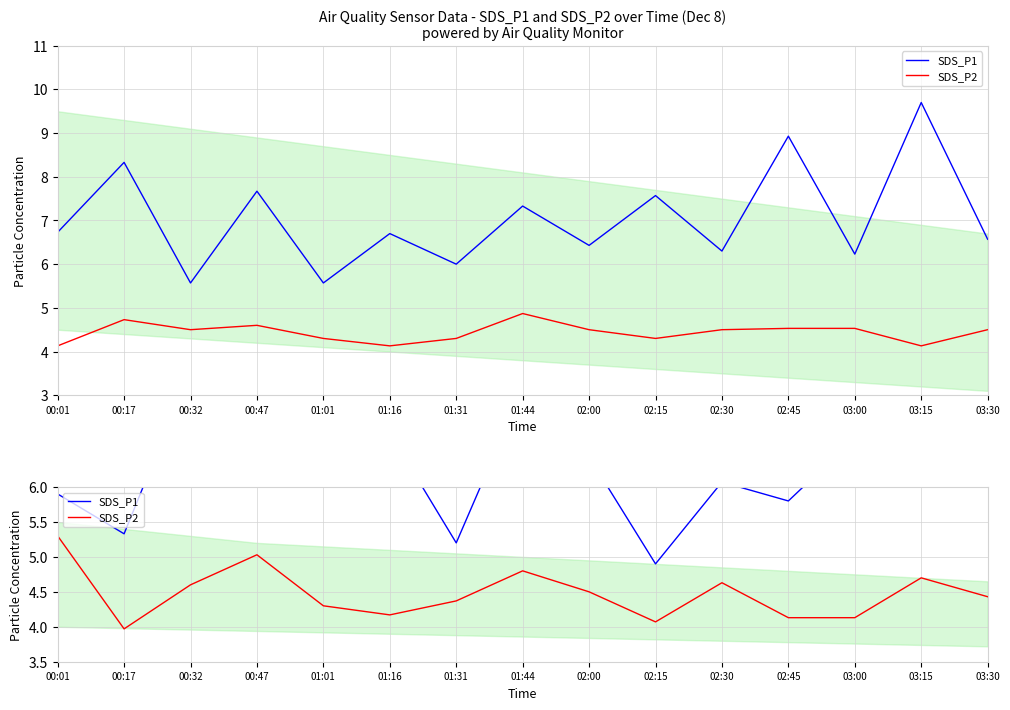

What is the minimum value shown in the chart?

4.0